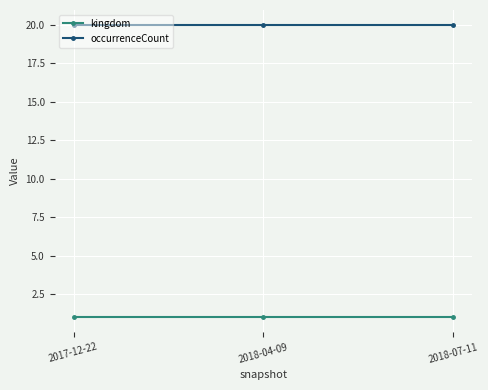

The value of occurrenceCount at 2018-04-09 is 20. True or false?

True